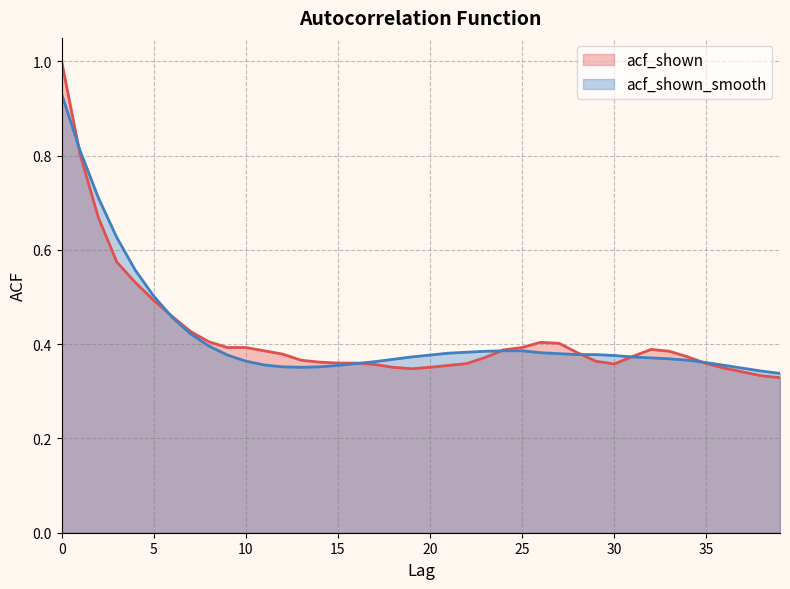

True or false: acf_shown_smooth has a value of 0.7 at 25.

False